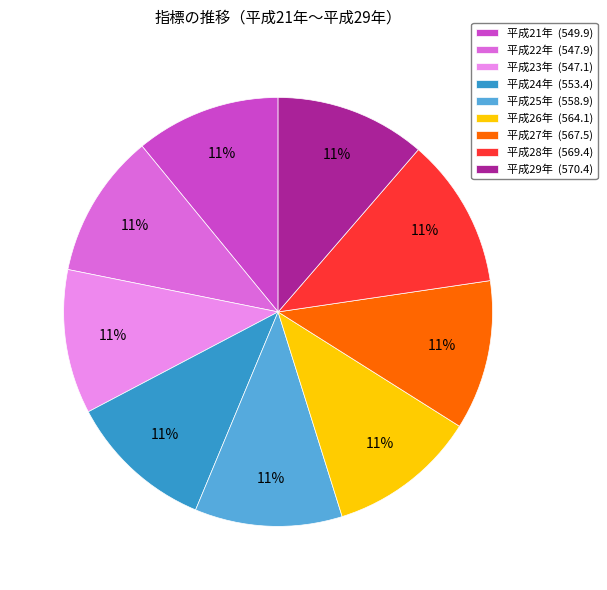

What is the ratio of the value at 平成23年 to the value at 平成25年?

1.0